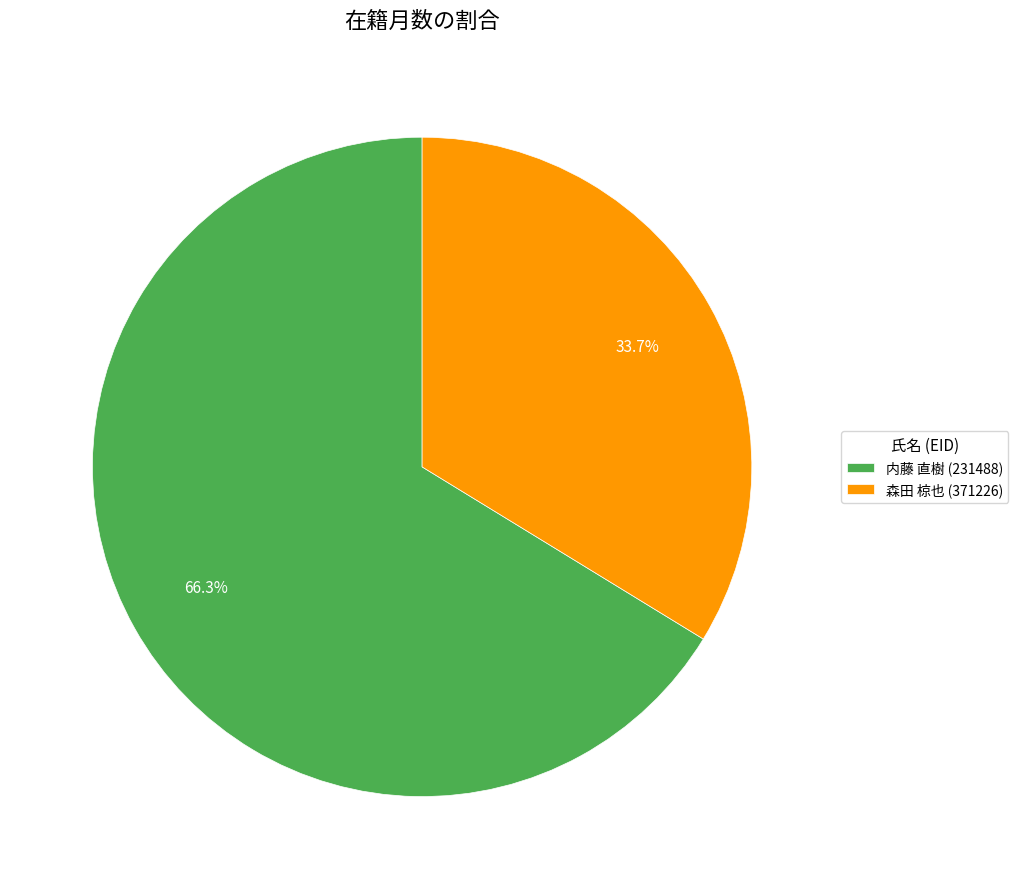

What percentage is the 森田 椋也 (371226) slice, to the nearest percent?

34%